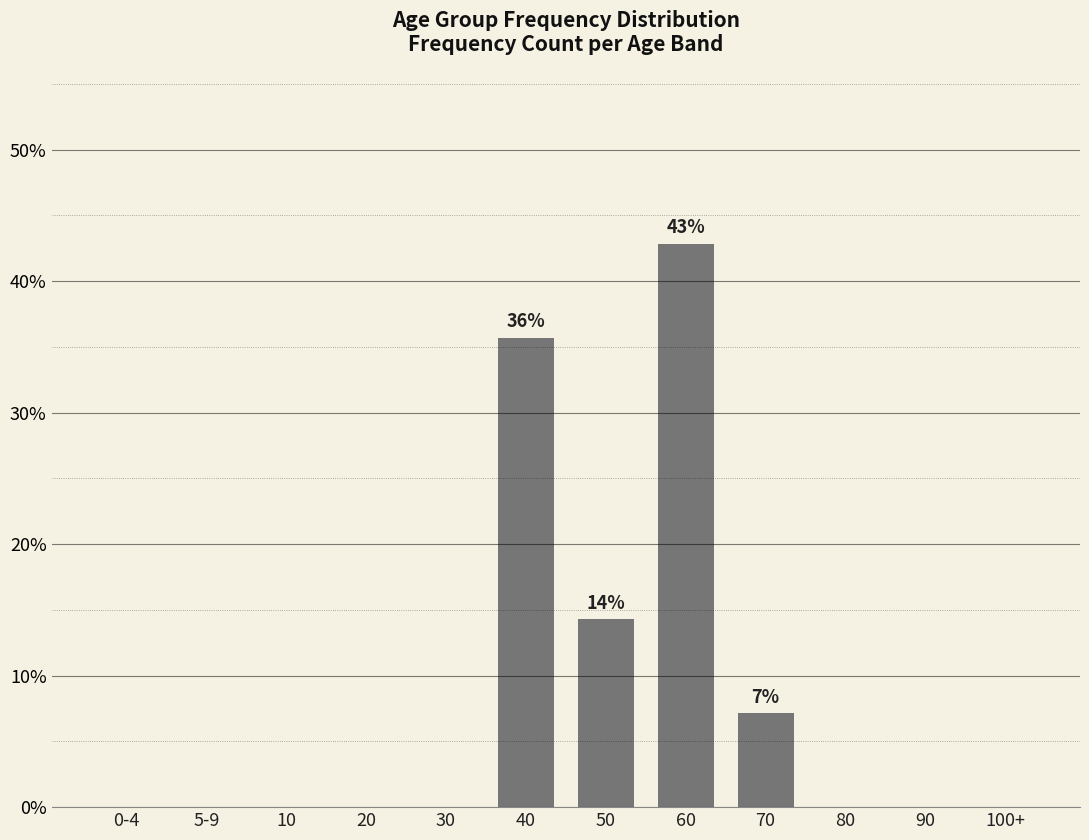

Does the chart contain stacked bars?

No